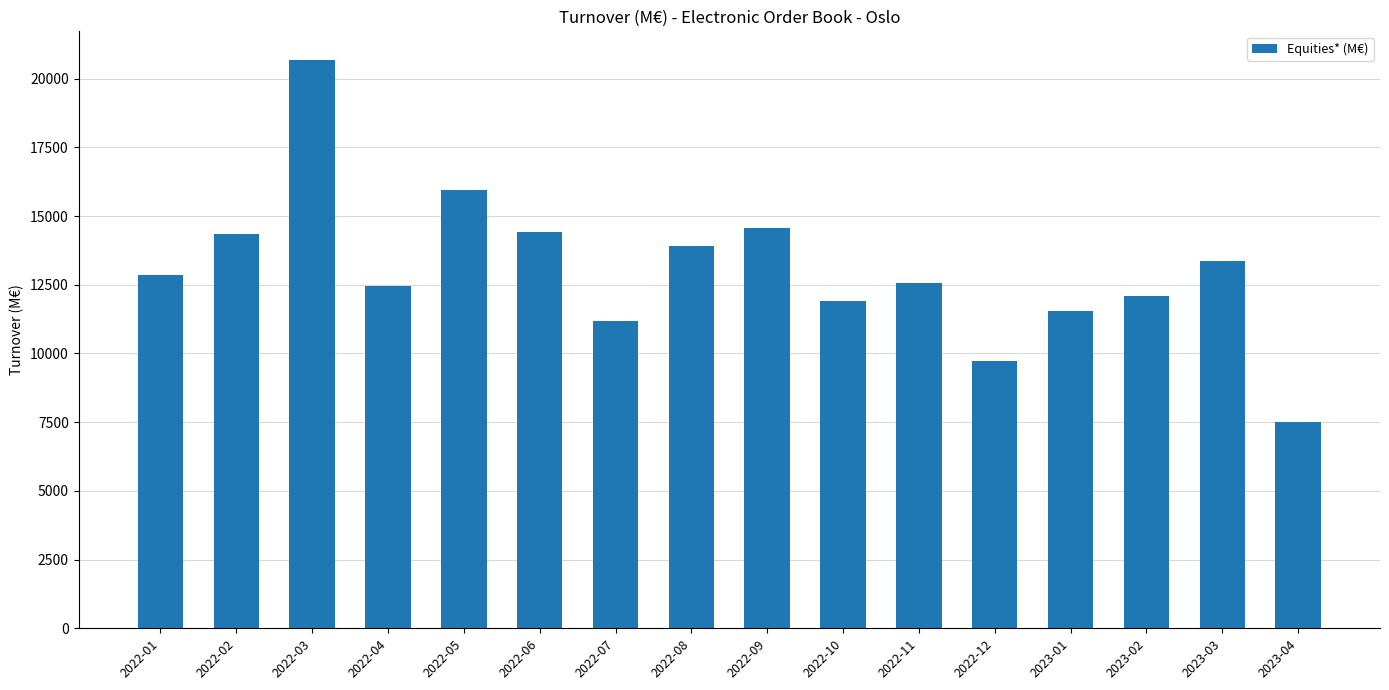

What is the change in value from 2022-02 to 2023-01?

-2823.8